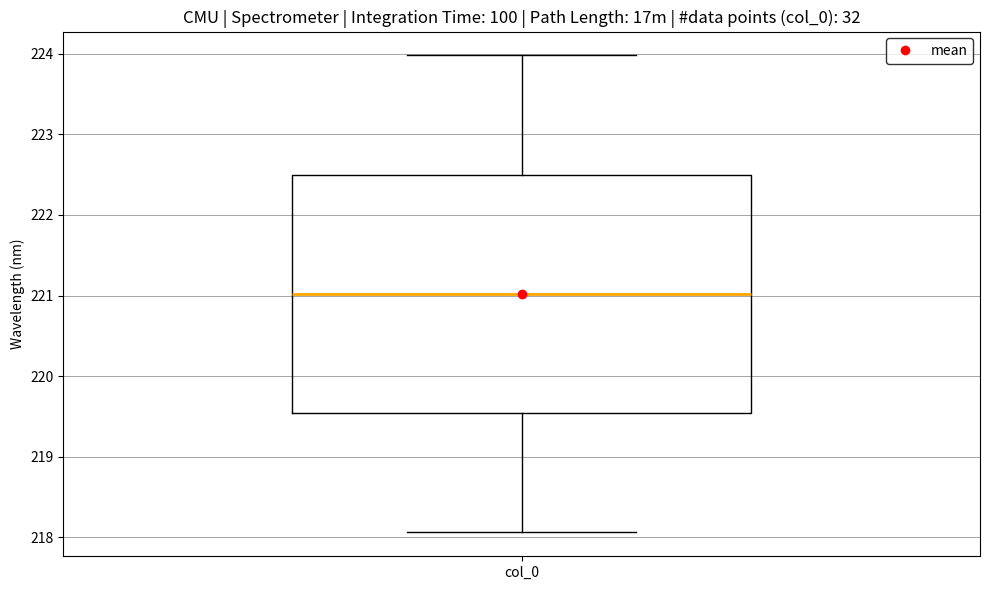

Transcribe this box plot: give where the median line is, the range the box spans, and where the two whiskers end, as read against the y-axis. The values are not printed on the chart, so give them approximately, as read against the axis.

median 221.0, box 219.5 to 222.5, whiskers 218.1 to 224.0